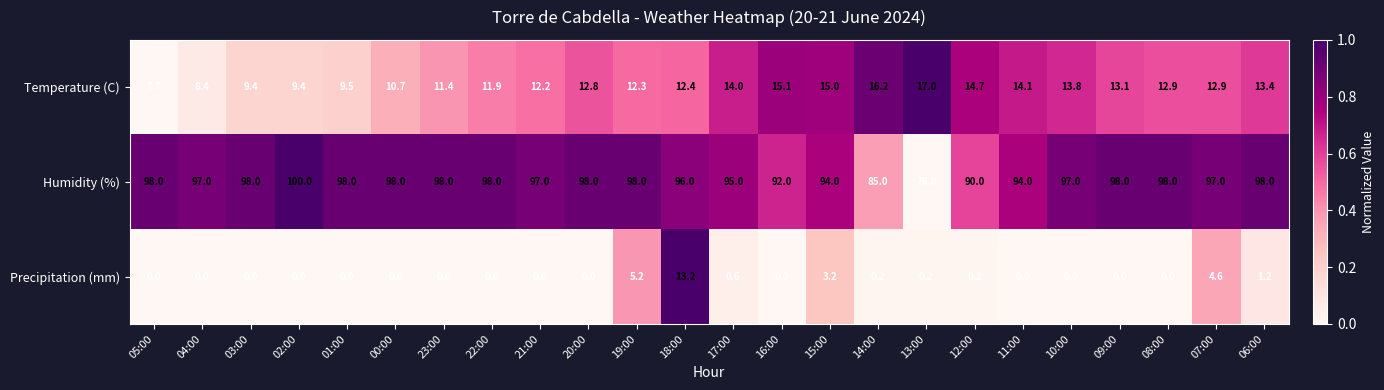

What is the total value across all series at 23:00?

109.4